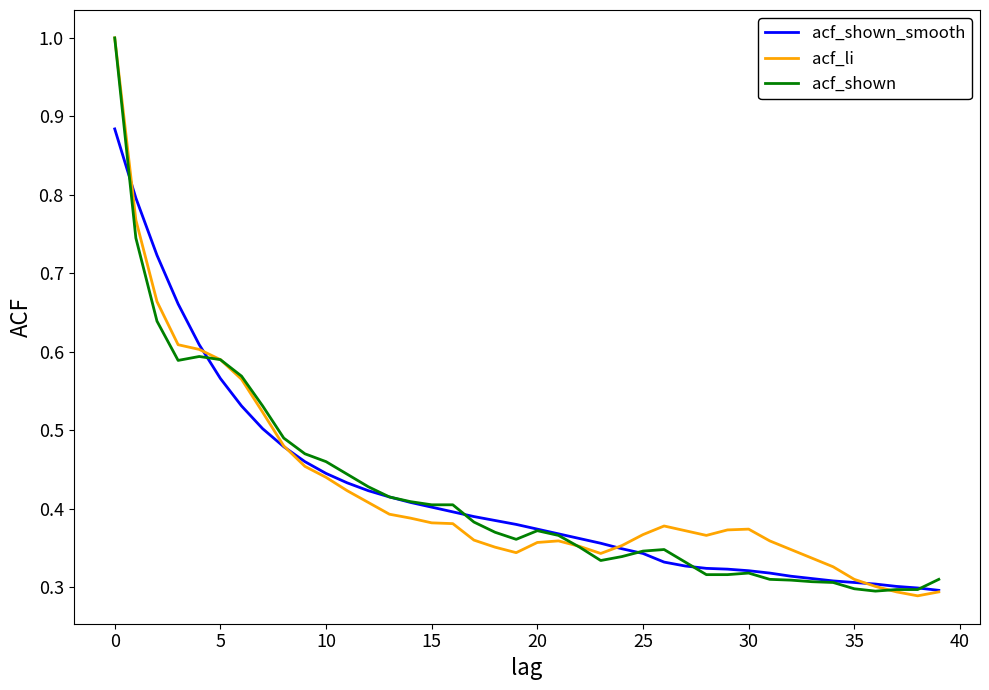

What is the greatest value displayed?

1.0